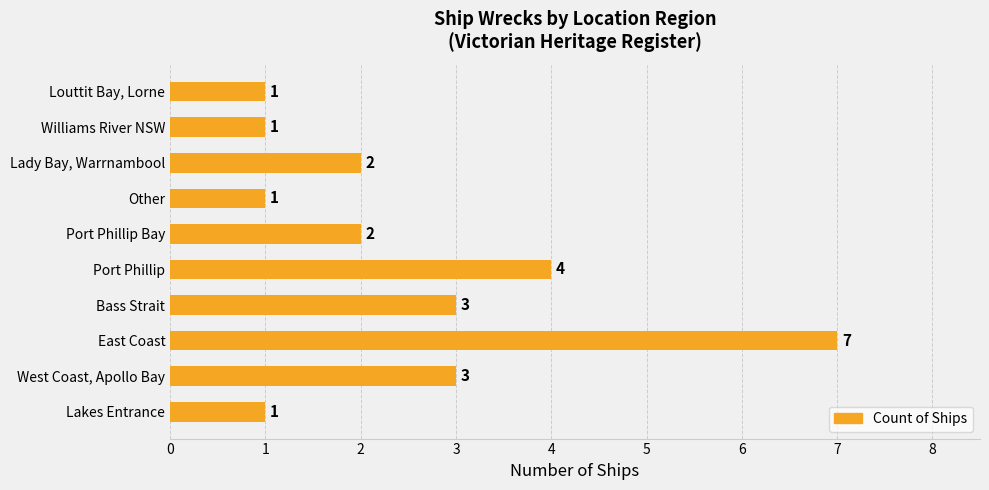

What is the change in value from Port Phillip to Louttit Bay, Lorne?

-3